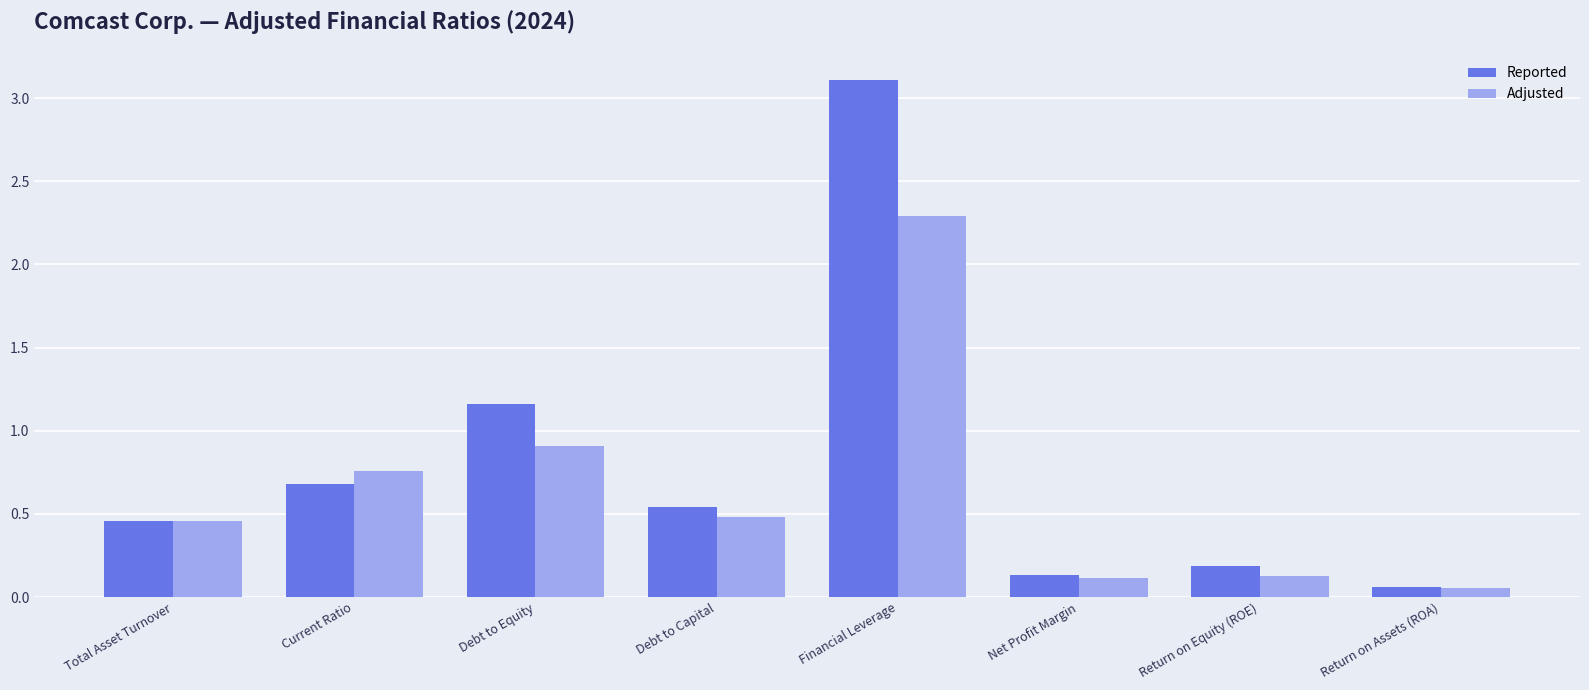

Read the Adjusted value at Debt to Equity.

0.9